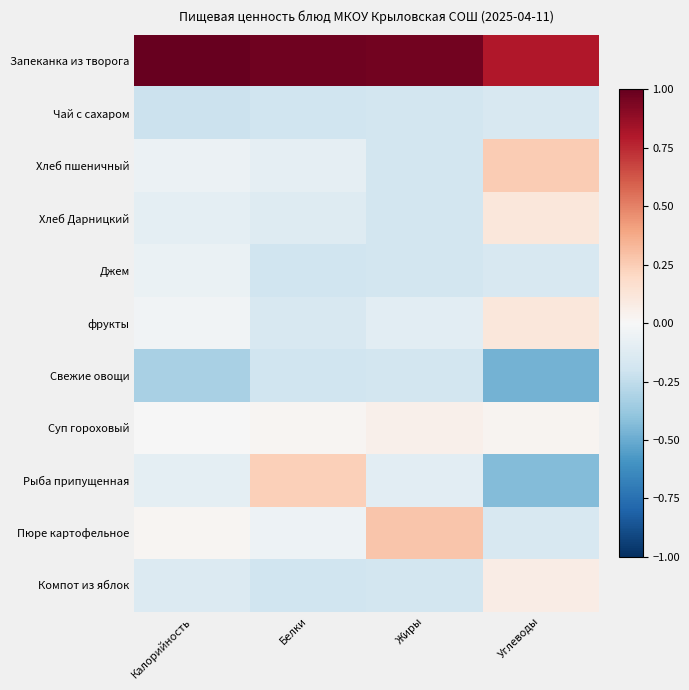

At which category does the chart reach its minimum across all series?

Углеводы